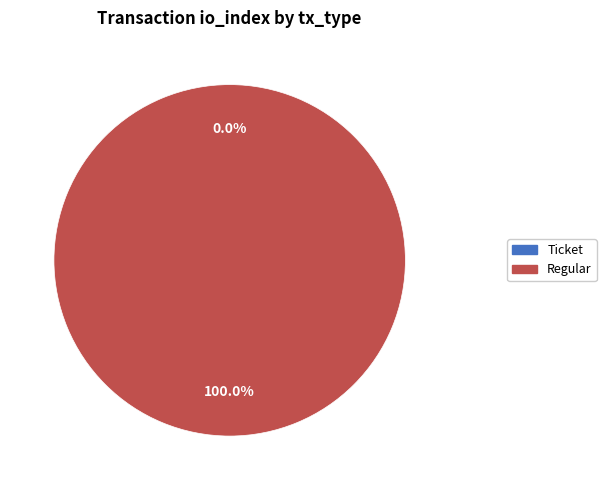

To the nearest percent, what is the average slice percentage?

50%